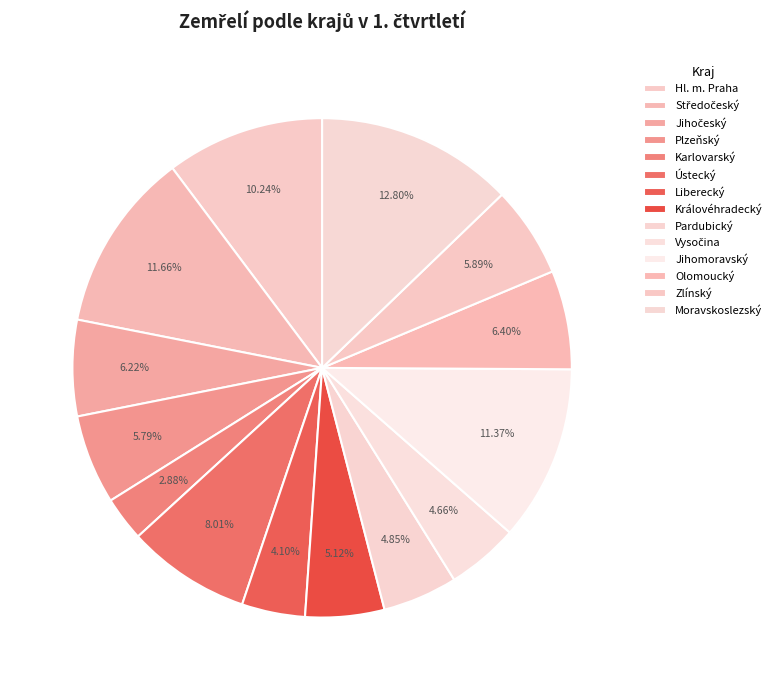

Count the number of slices in the pie.

14